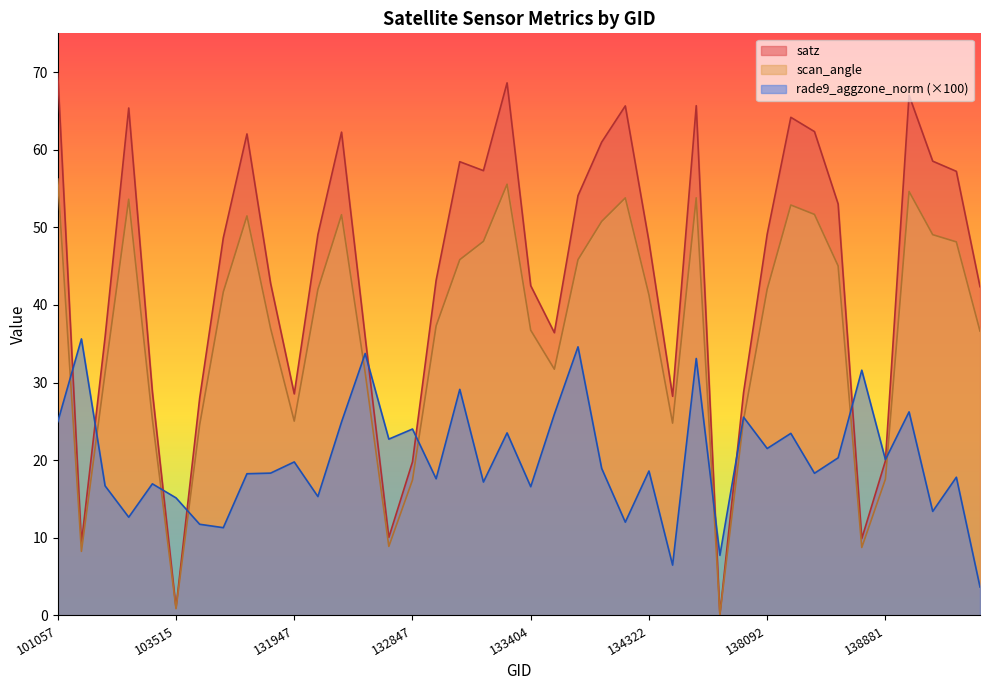

How many times do rade9_aggzone_norm and scan_angle cross each other?

10